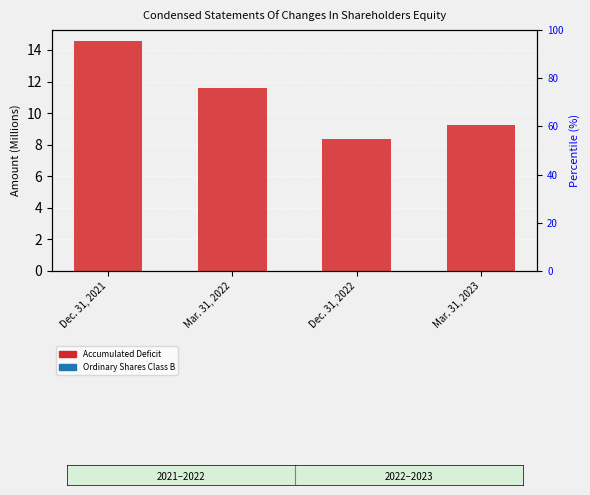

True or false: Accumulated Deficit has a value of 11.9 at Dec. 31, 2022.

False